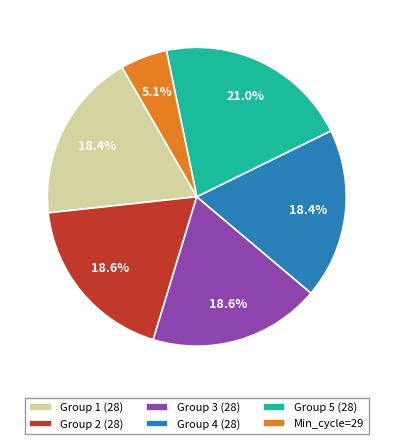

Approximately how many times larger is the value at Group 4 (28) compared to Group 1 (28)?

1.0